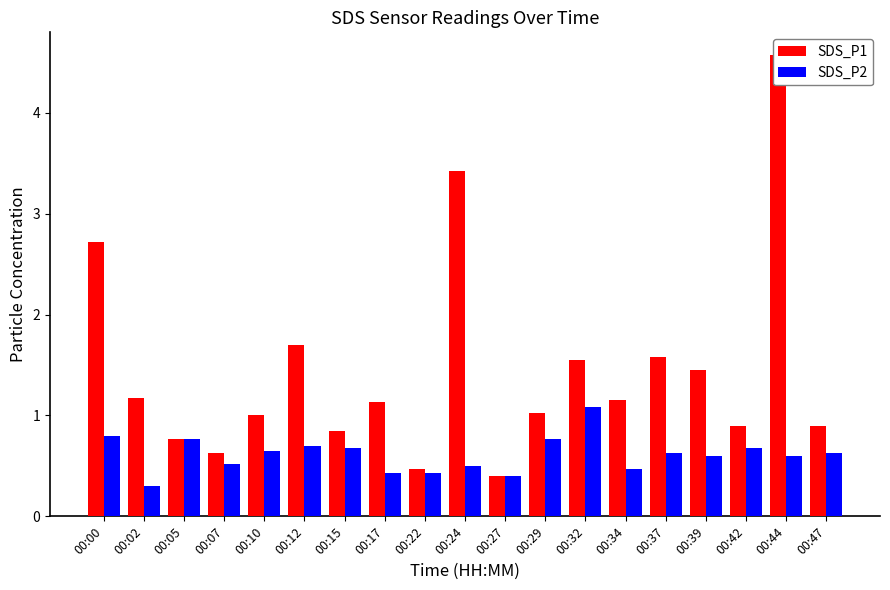

What is the value of the SDS_P2 bar at the 8th from the left?

0.4